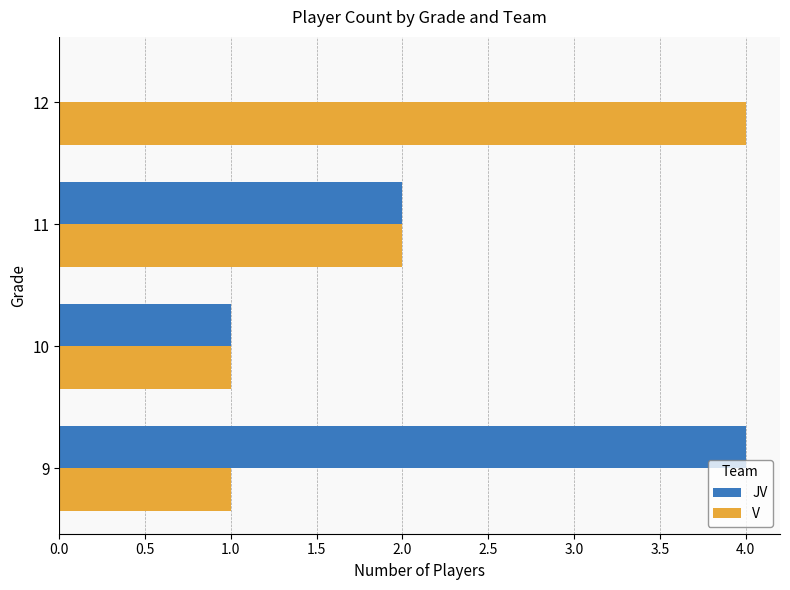

What is the sum of all JV values?

7